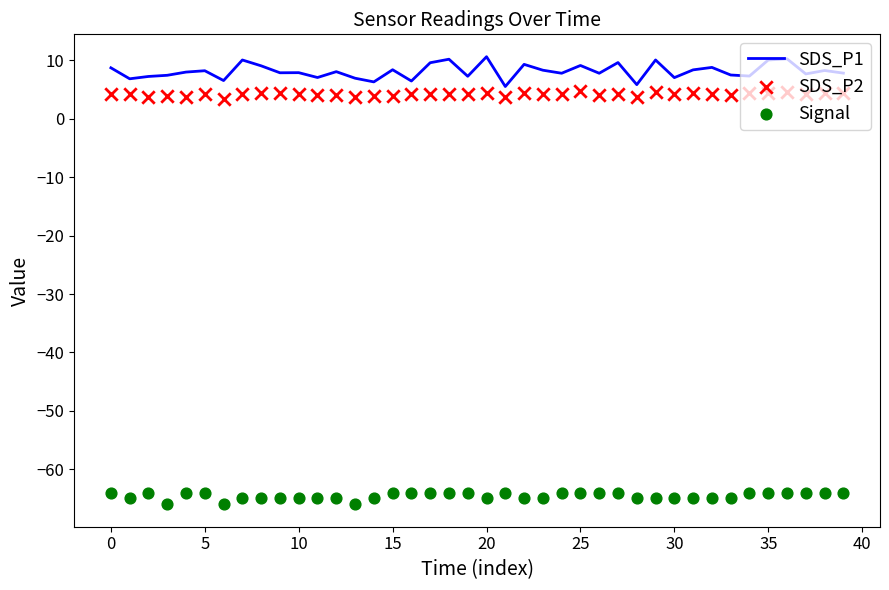

What is the total value across all series at 22?

-51.2